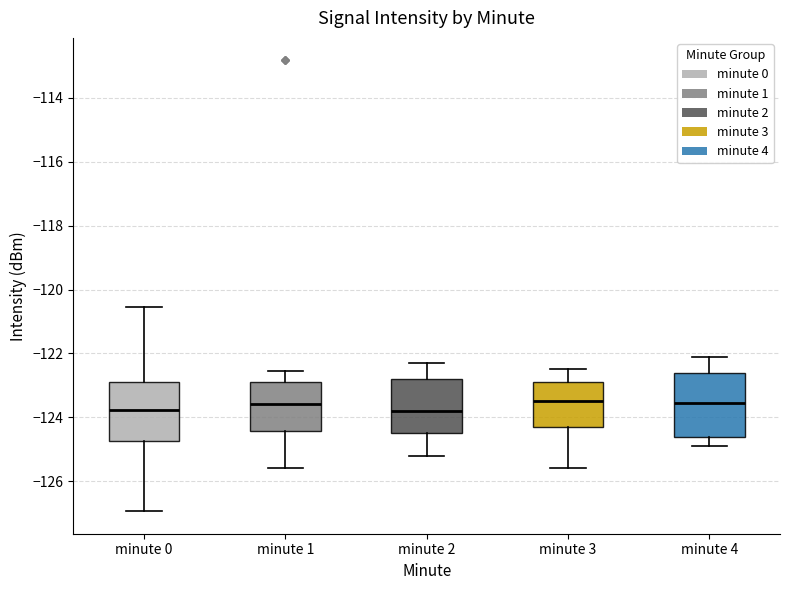

Reading left to right, read every box against the y-axis: the position of its median line, the range the box covers, and the ends of its whiskers. The values are not printed on the chart, so give them approximately, as read against the axis.

minute 0: median -123.8, box -124.8 to -122.8, whiskers -127.0 to -120.6
minute 1: median -123.6, box -124.4 to -123.0, whiskers -125.6 to -122.6
minute 2: median -123.8, box -124.4 to -122.8, whiskers -125.2 to -122.2
minute 3: median -123.4, box -124.2 to -122.8, whiskers -125.6 to -122.4
minute 4: median -123.6, box -124.6 to -122.6, whiskers -124.8 to -122.0